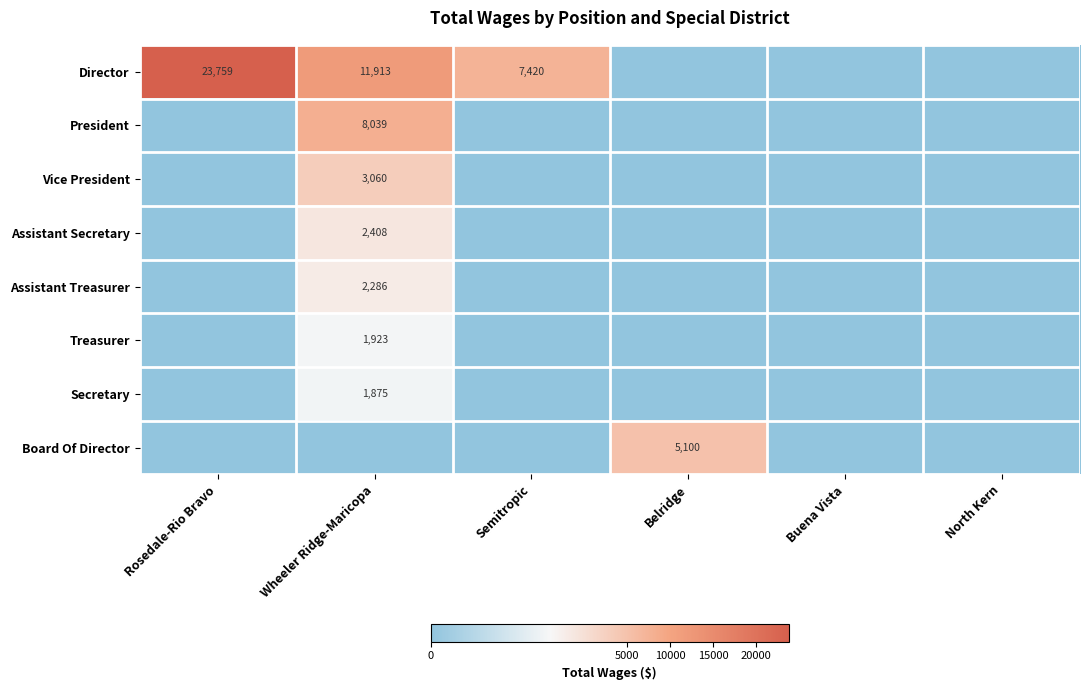

Is it true that Board Of Director equals 3146 at Belridge?

False